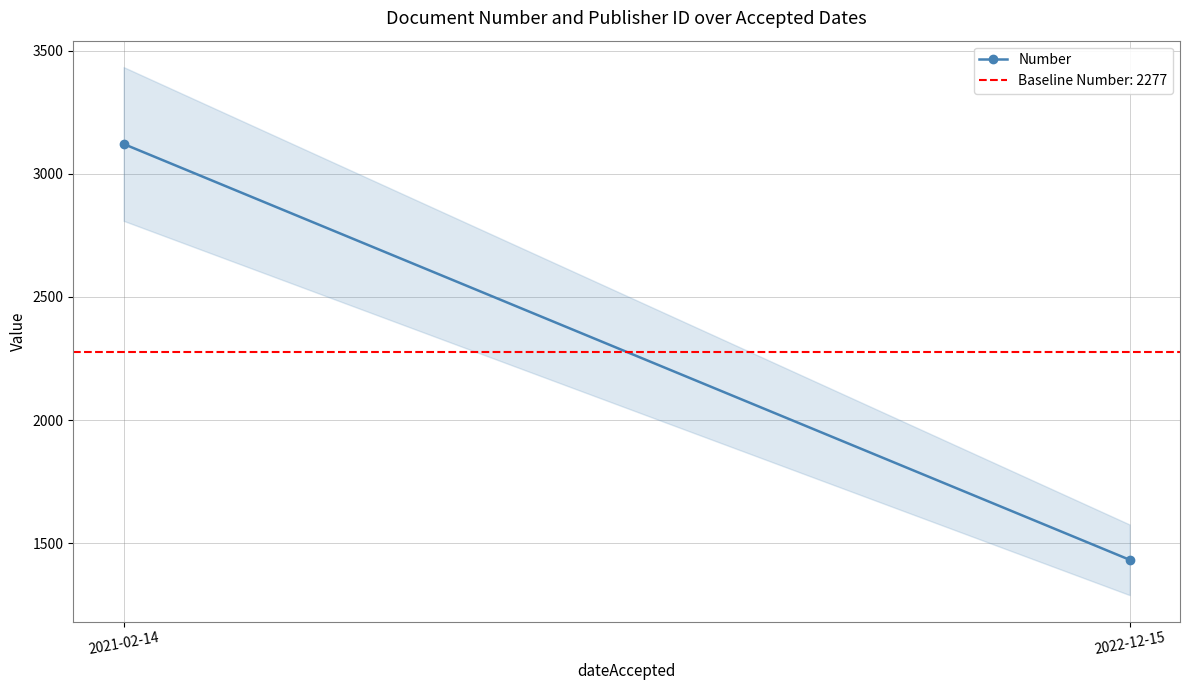

What is the sum of all values?

4554